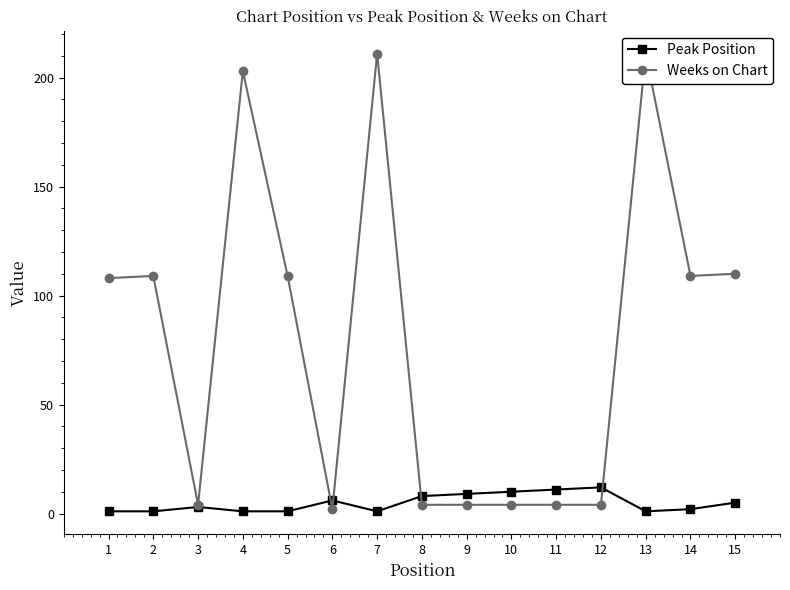

In Weeks on Chart, how many points are lower than both neighbors (excluding endpoints)?

3